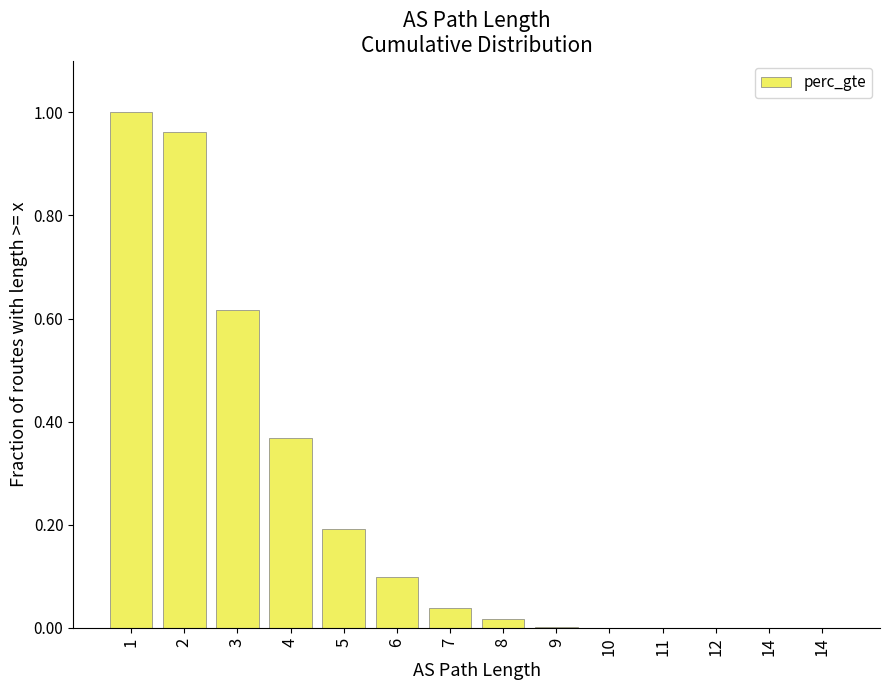

Are the bars horizontal?

No